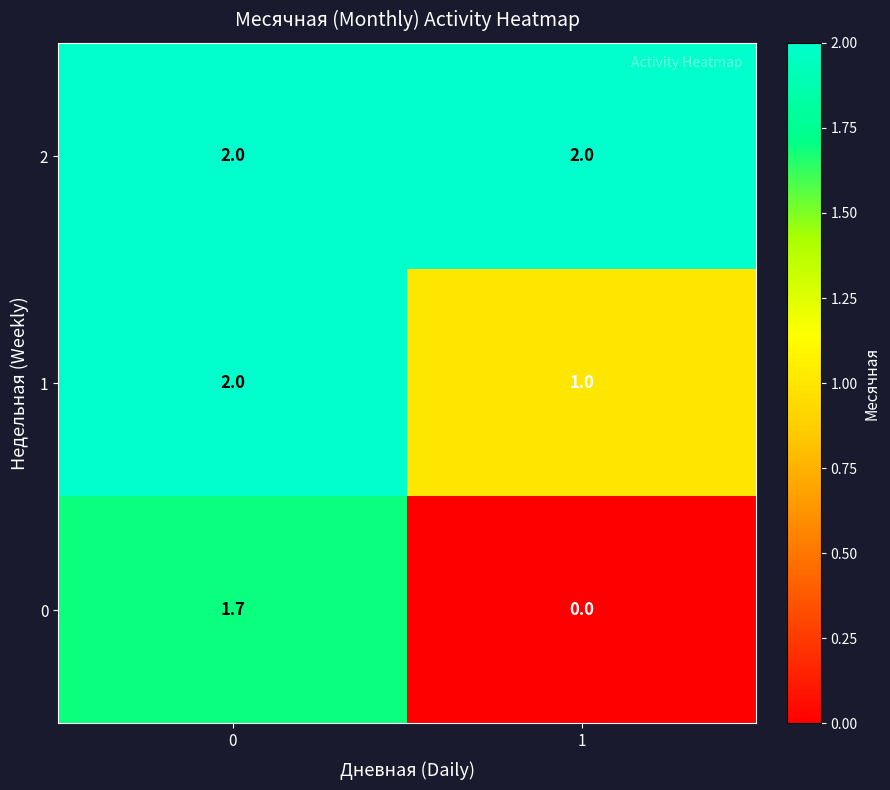

List the labels in order of 0 value, largest first.

0, 1